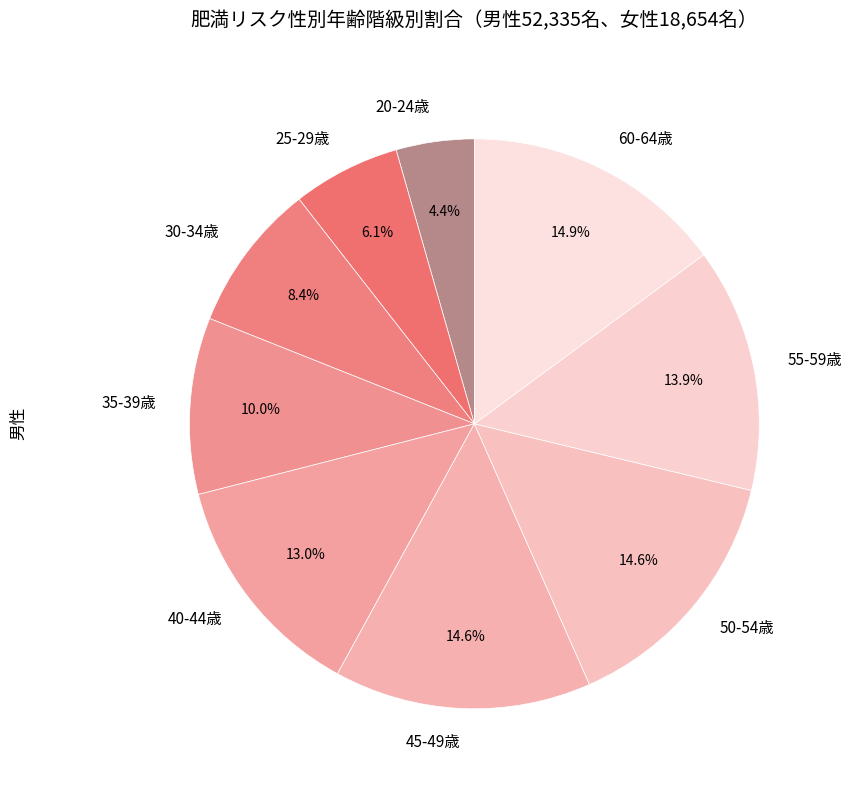

Does any single category account for the majority?

No